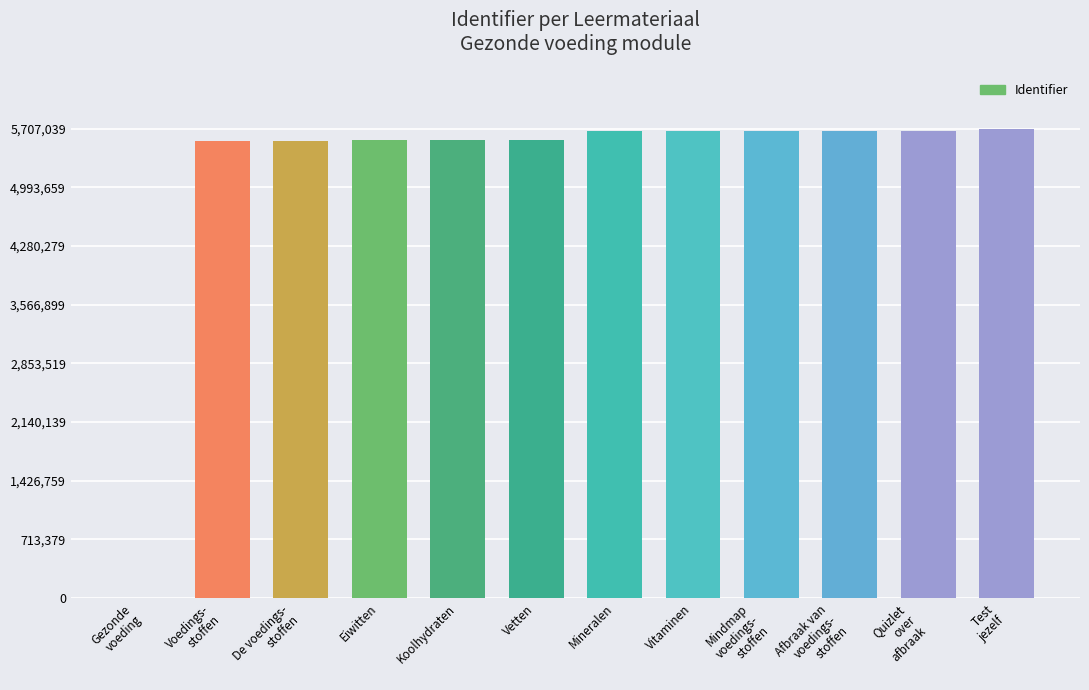

Approximately how many times larger is the value at Eiwitten compared to Vetten?

1.0